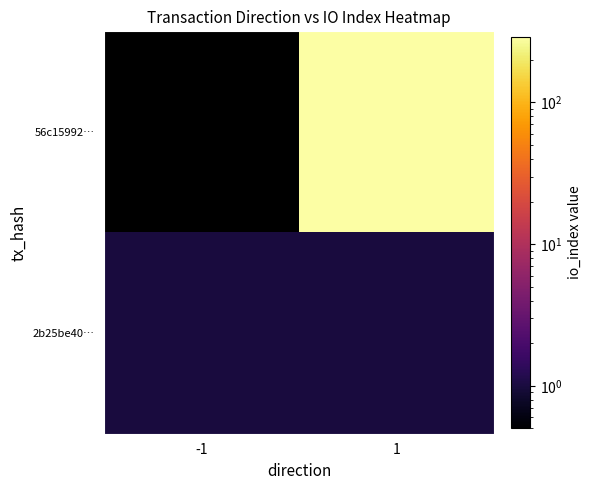

Which series has the widest spread of values?

56c15992…